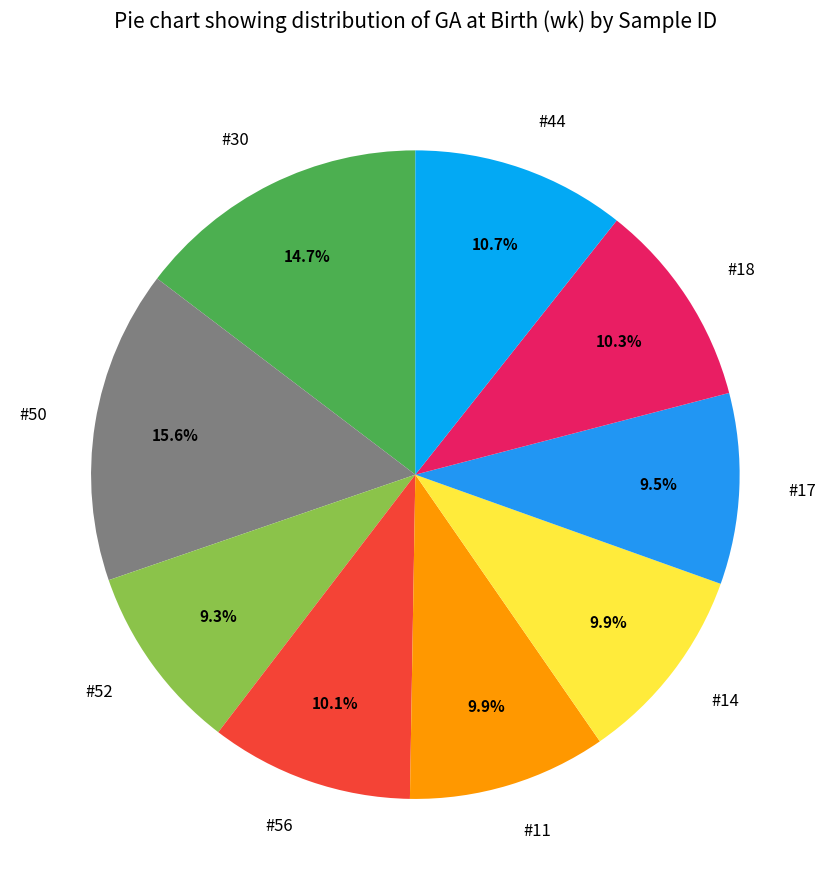

How many segments does this pie chart have?

9